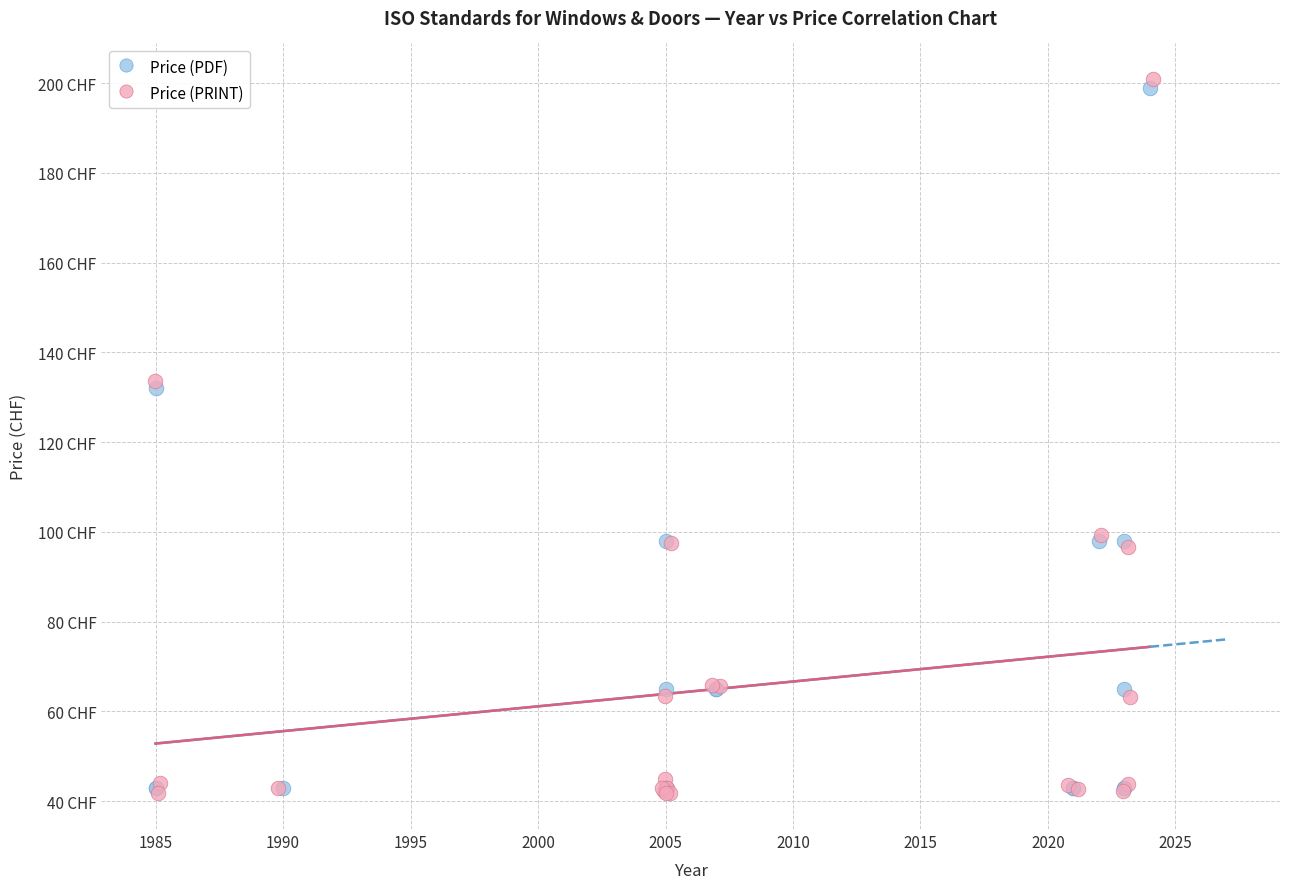

Which series contains the highest Y value?

Price (PRINT)